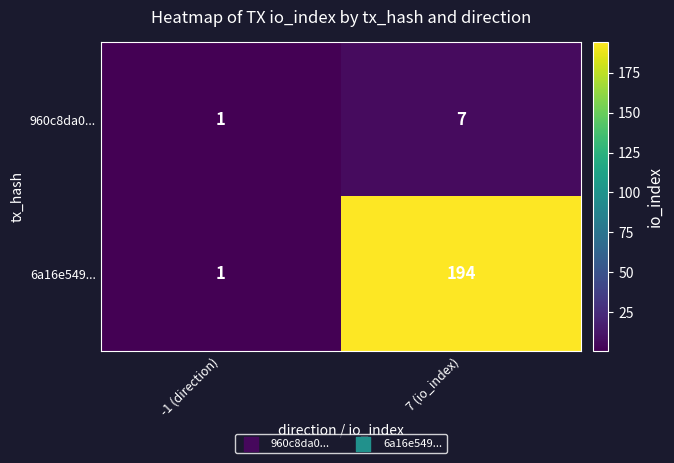

What is the minimum value shown in the chart?

1